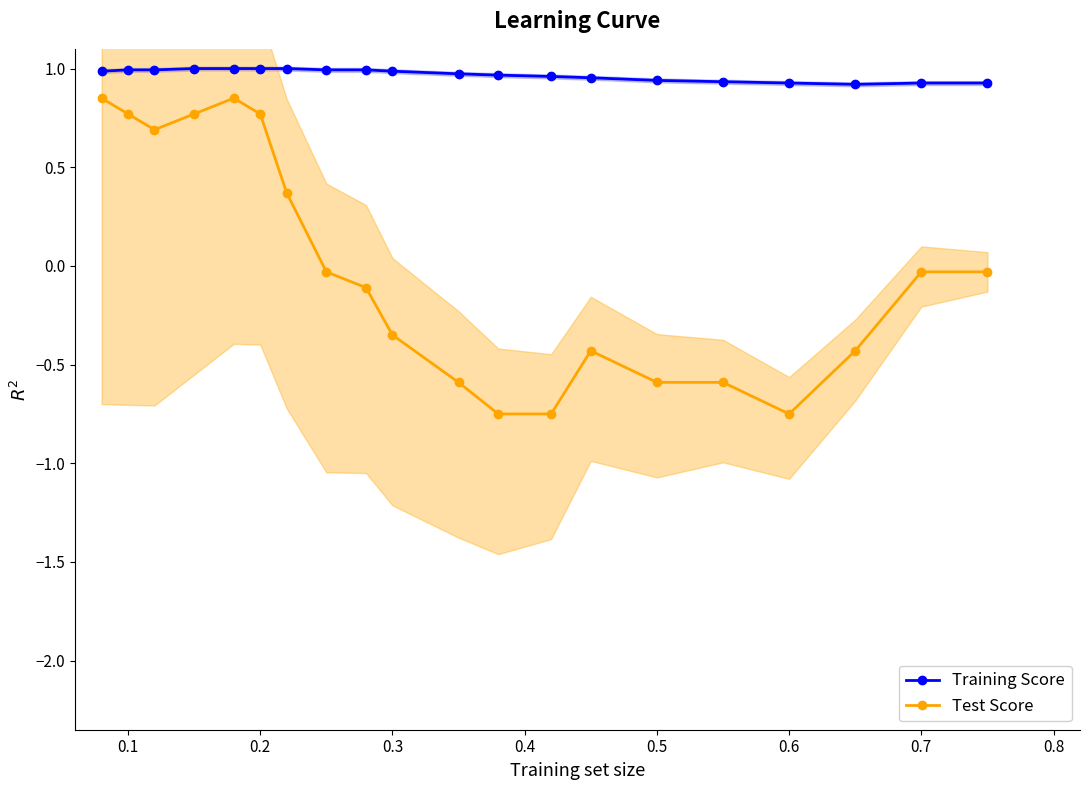

How many interior local peaks does the Test Score series have?

2